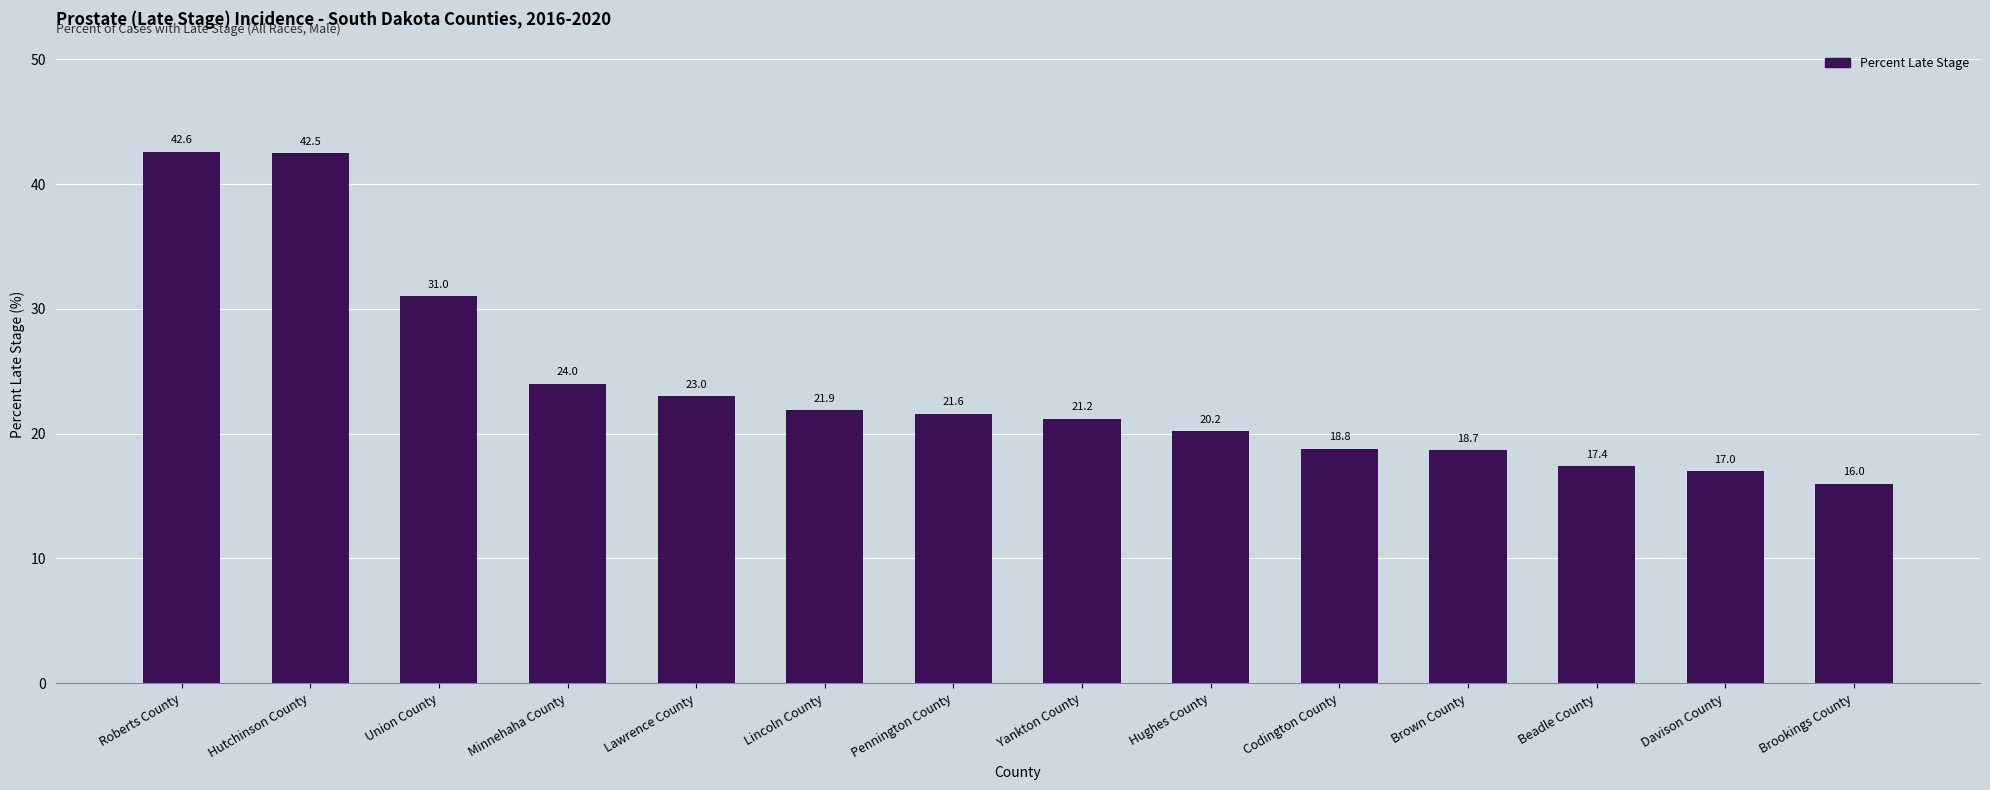

The value at Yankton County is 11.8. True or false?

False